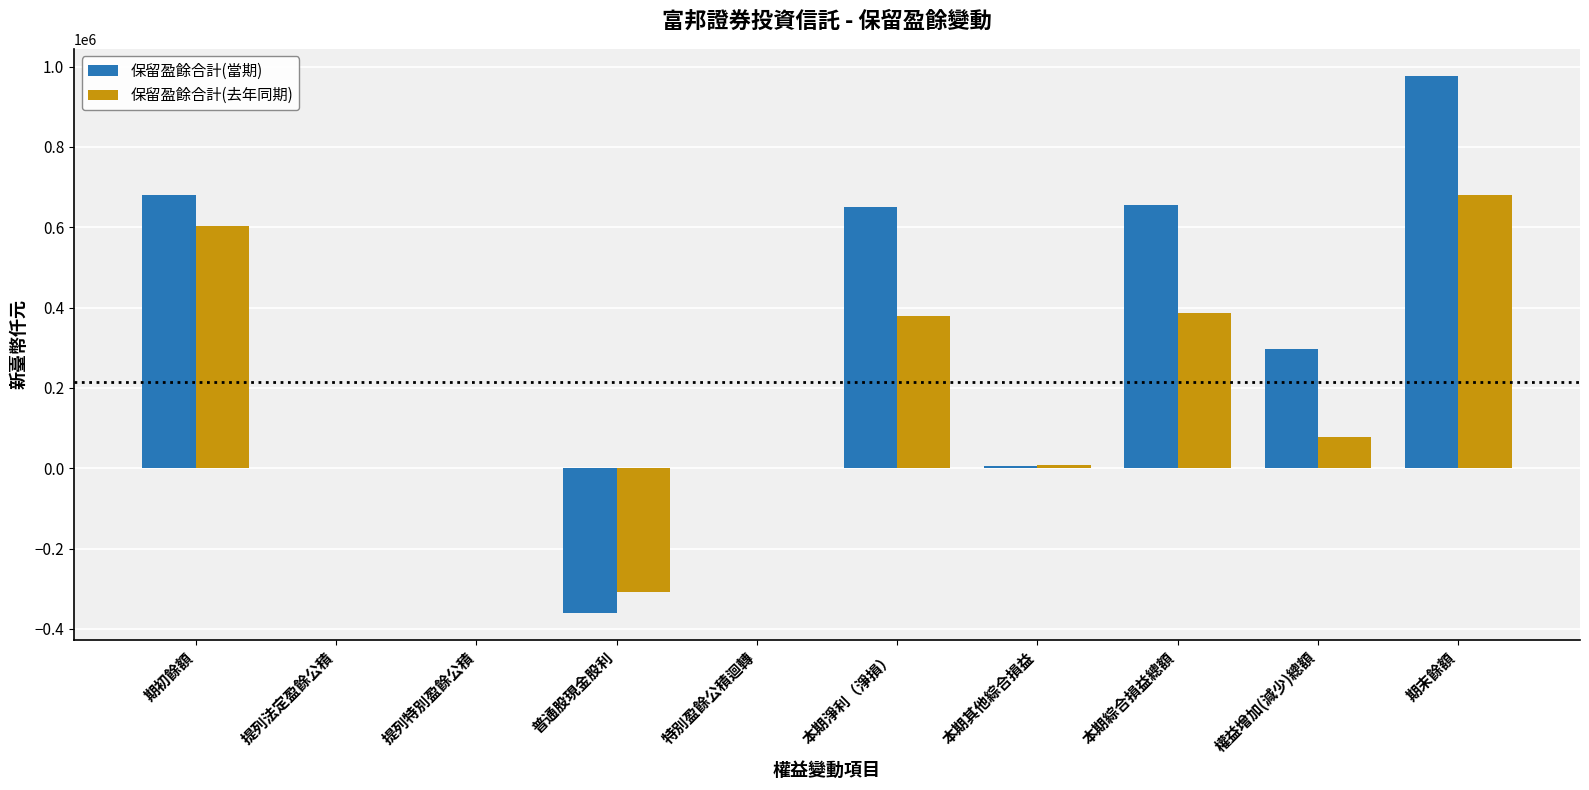

At which category is the sum across all series the highest?

期末餘額